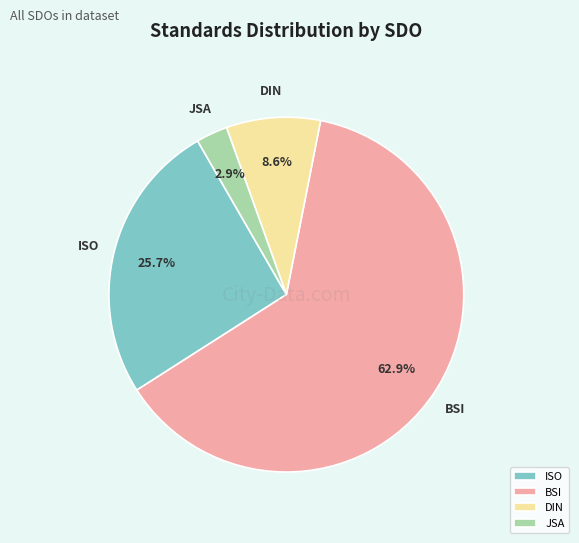

What portion of the pie excludes DIN?

91.4%